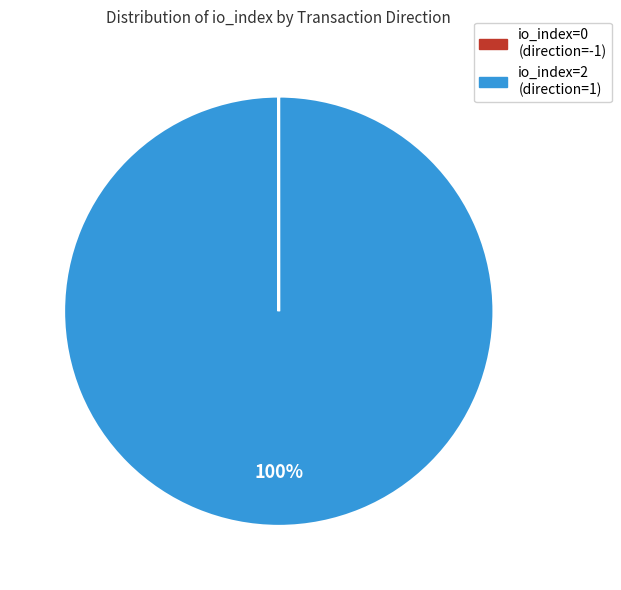

To the nearest percent, what portion does io_index=2 (direction=1) represent?

100%